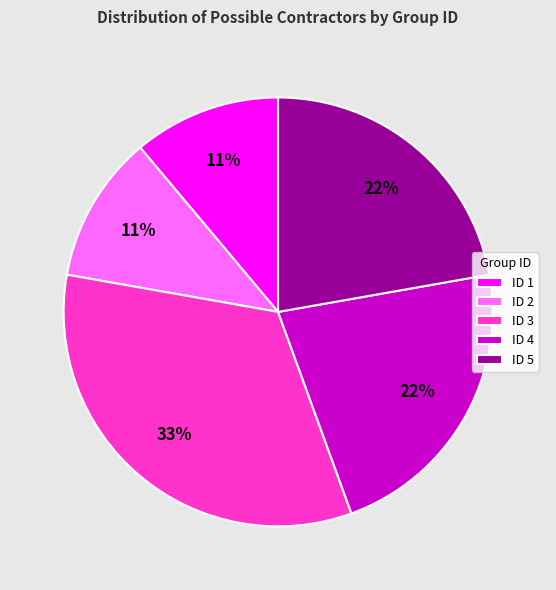

Combined, do ID 1 and ID 4 account for over 50%?

No